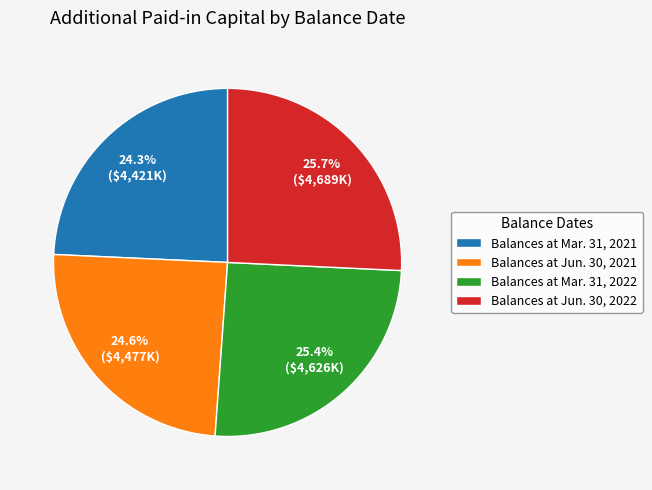

Rank the categories by value from lowest to highest.

Balances at Mar. 31, 2021, Balances at Jun. 30, 2021, Balances at Mar. 31, 2022, Balances at Jun. 30, 2022